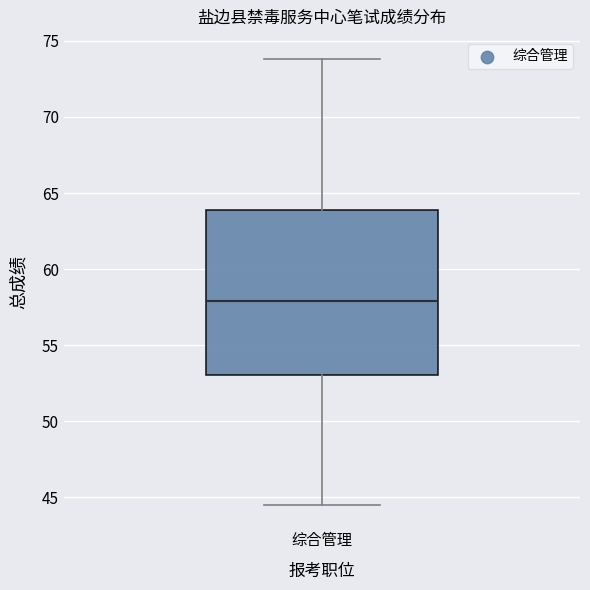

Transcribe this box plot: give where the median line is, the range the box spans, and where the two whiskers end, as read against the y-axis. The values are not printed on the chart, so give them approximately, as read against the axis.

median 58.0, box 53.0 to 64.0, whiskers 44.5 to 74.0